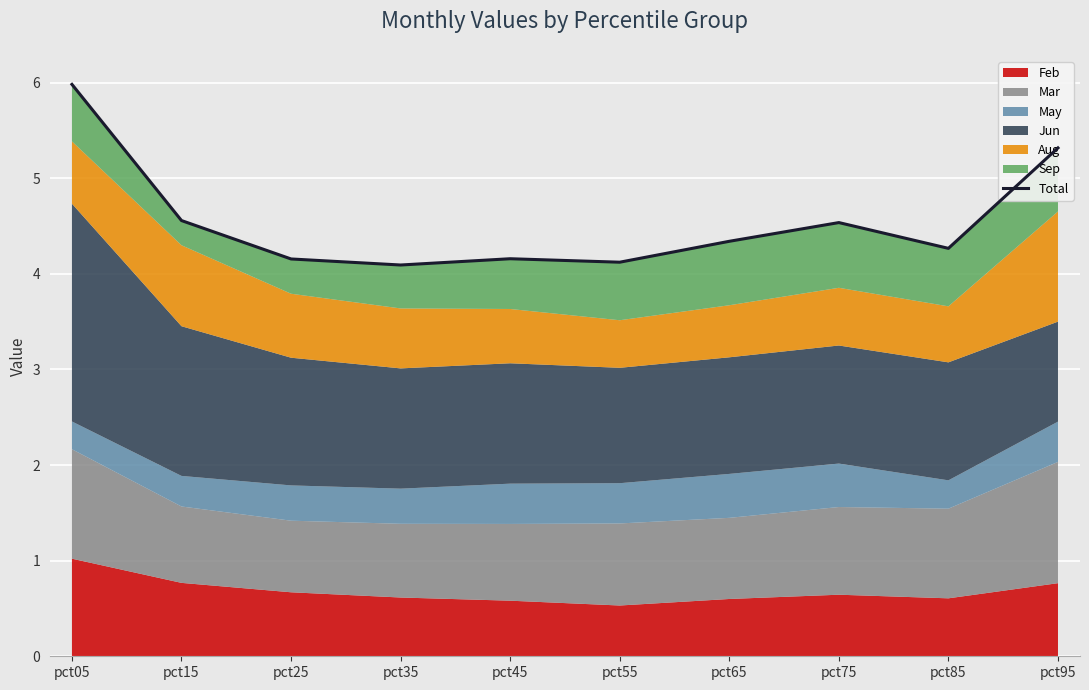

Where is the first local minimum?

pct35